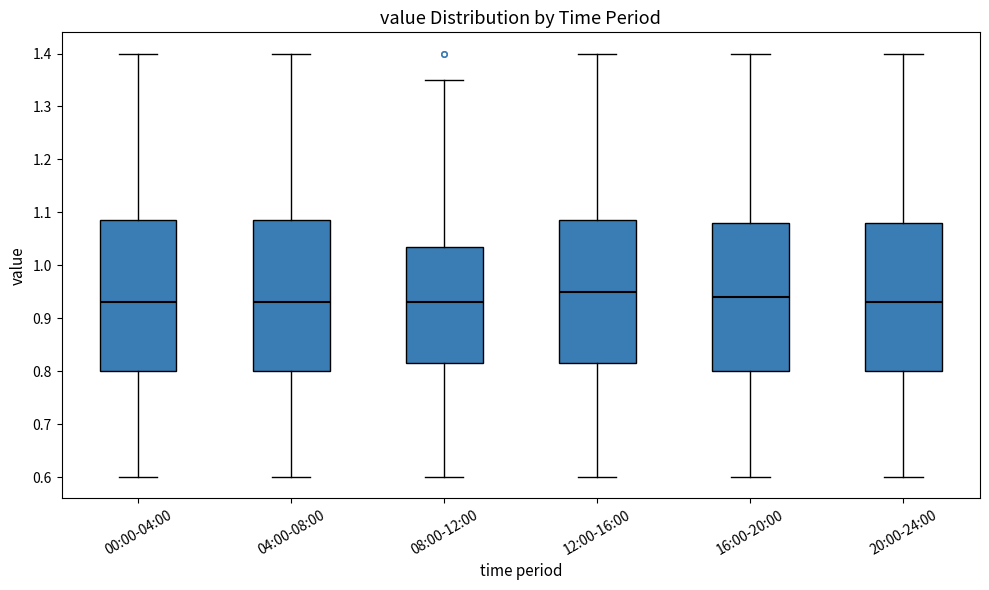

Reading left to right, transcribe this box plot: for each box, give where its median line is, the range the box spans, and where its two whiskers end, as read against the y-axis. The values are not printed on the chart, so give them approximately, as read against the axis.

00:00-04:00: median 0.93, box 0.80 to 1.09, whiskers 0.60 to 1.40
04:00-08:00: median 0.93, box 0.80 to 1.09, whiskers 0.60 to 1.40
08:00-12:00: median 0.93, box 0.82 to 1.04, whiskers 0.60 to 1.35
12:00-16:00: median 0.95, box 0.82 to 1.09, whiskers 0.60 to 1.40
16:00-20:00: median 0.94, box 0.80 to 1.08, whiskers 0.60 to 1.40
20:00-24:00: median 0.93, box 0.80 to 1.08, whiskers 0.60 to 1.40